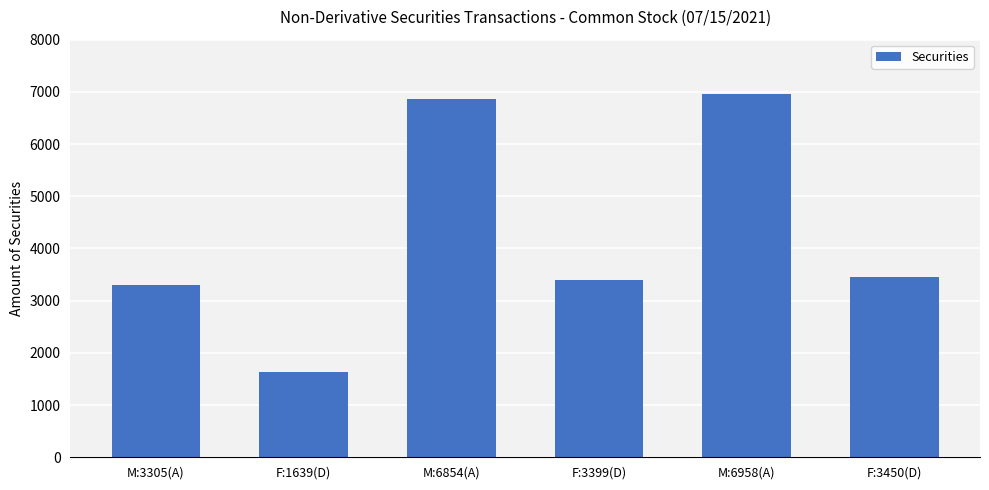

What is the value of the 1st bar from the left?

3305